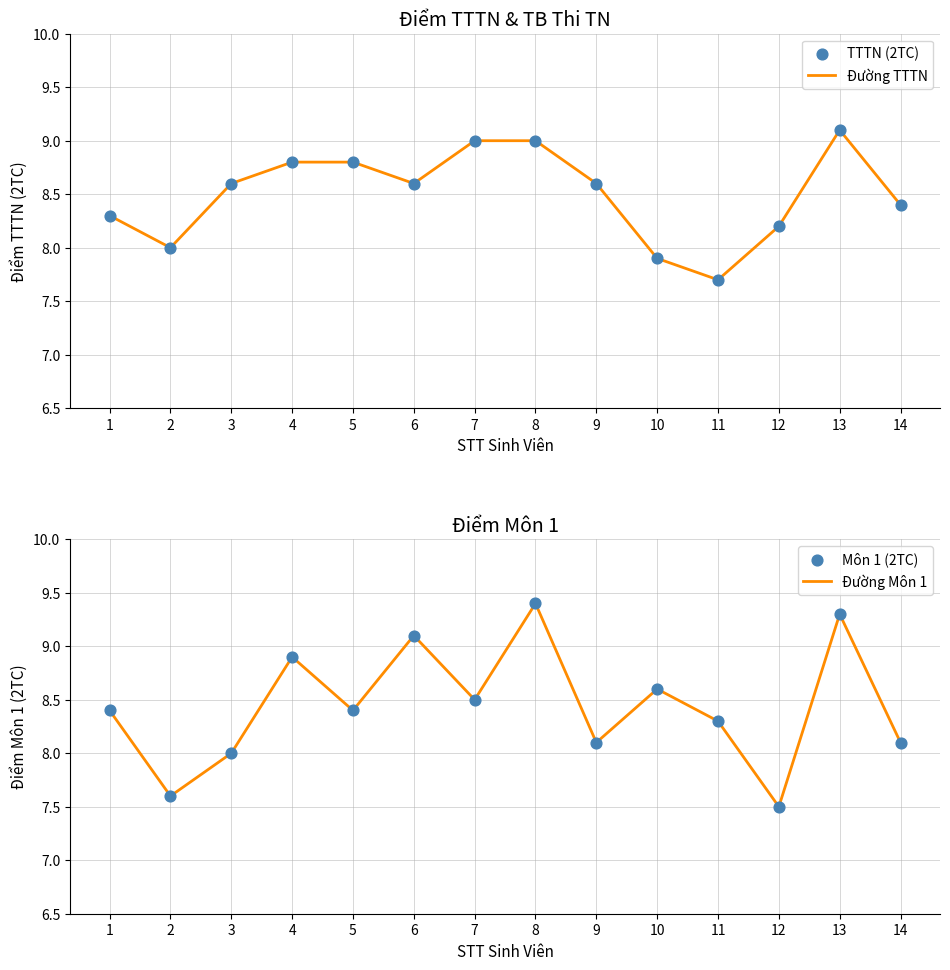

Which series contains the lowest Y value?

Đường Môn 1